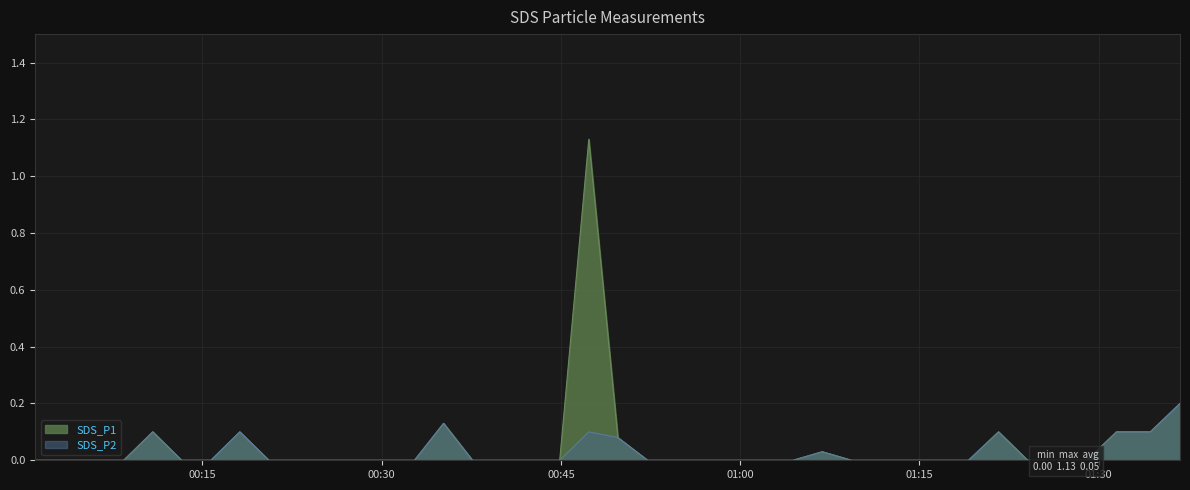

Reading right to left, extract all data points from this chart.

SDS_P1: 2023/06/02 01:36:48=0.2	2023/06/02 01:34:19=0.1	2023/06/02 01:31:29=0.1	2023/06/02 01:29:00=0.0	2023/06/02 01:26:33=0.0	2023/06/02 01:24:03=0.0	2023/06/02 01:21:37=0.1	2023/06/02 01:19:06=0.0	2023/06/02 01:16:38=0.0	2023/06/02 01:14:13=0.0	2023/06/02 01:11:47=0.0	2023/06/02 01:09:19=0.0	2023/06/02 01:06:52=0.0	2023/06/02 01:04:25=0.0	2023/06/02 01:01:59=0.0	2023/06/02 00:59:33=0.0	2023/06/02 00:57:07=0.0	2023/06/02 00:54:41=0.0	2023/06/02 00:52:15=0.0	2023/06/02 00:49:46=0.1	2023/06/02 00:47:20=1.1	2023/06/02 00:44:54=0.0	2023/06/02 00:42:29=0.0	2023/06/02 00:40:03=0.0	2023/06/02 00:37:36=0.0	2023/06/02 00:35:11=0.1	2023/06/02 00:32:45=0.0	2023/06/02 00:30:20=0.0	2023/06/02 00:27:54=0.0	2023/06/02 00:25:29=0.0	2023/06/02 00:23:02=0.0	2023/06/02 00:20:34=0.0	2023/06/02 00:18:08=0.1	2023/06/02 00:15:43=0.0	2023/06/02 00:13:16=0.0	2023/06/02 00:10:51=0.1	2023/06/02 00:08:25=0.0	2023/06/02 00:05:59=0.0	2023/06/02 00:03:31=0.0	2023/06/02 00:01:01=0.0
SDS_P2: 2023/06/02 01:36:48=0.2	2023/06/02 01:34:19=0.1	2023/06/02 01:31:29=0.1	2023/06/02 01:29:00=0.0	2023/06/02 01:26:33=0.0	2023/06/02 01:24:03=0.0	2023/06/02 01:21:37=0.1	2023/06/02 01:19:06=0.0	2023/06/02 01:16:38=0.0	2023/06/02 01:14:13=0.0	2023/06/02 01:11:47=0.0	2023/06/02 01:09:19=0.0	2023/06/02 01:06:52=0.0	2023/06/02 01:04:25=0.0	2023/06/02 01:01:59=0.0	2023/06/02 00:59:33=0.0	2023/06/02 00:57:07=0.0	2023/06/02 00:54:41=0.0	2023/06/02 00:52:15=0.0	2023/06/02 00:49:46=0.1	2023/06/02 00:47:20=0.1	2023/06/02 00:44:54=0.0	2023/06/02 00:42:29=0.0	2023/06/02 00:40:03=0.0	2023/06/02 00:37:36=0.0	2023/06/02 00:35:11=0.1	2023/06/02 00:32:45=0.0	2023/06/02 00:30:20=0.0	2023/06/02 00:27:54=0.0	2023/06/02 00:25:29=0.0	2023/06/02 00:23:02=0.0	2023/06/02 00:20:34=0.0	2023/06/02 00:18:08=0.1	2023/06/02 00:15:43=0.0	2023/06/02 00:13:16=0.0	2023/06/02 00:10:51=0.1	2023/06/02 00:08:25=0.0	2023/06/02 00:05:59=0.0	2023/06/02 00:03:31=0.0	2023/06/02 00:01:01=0.0